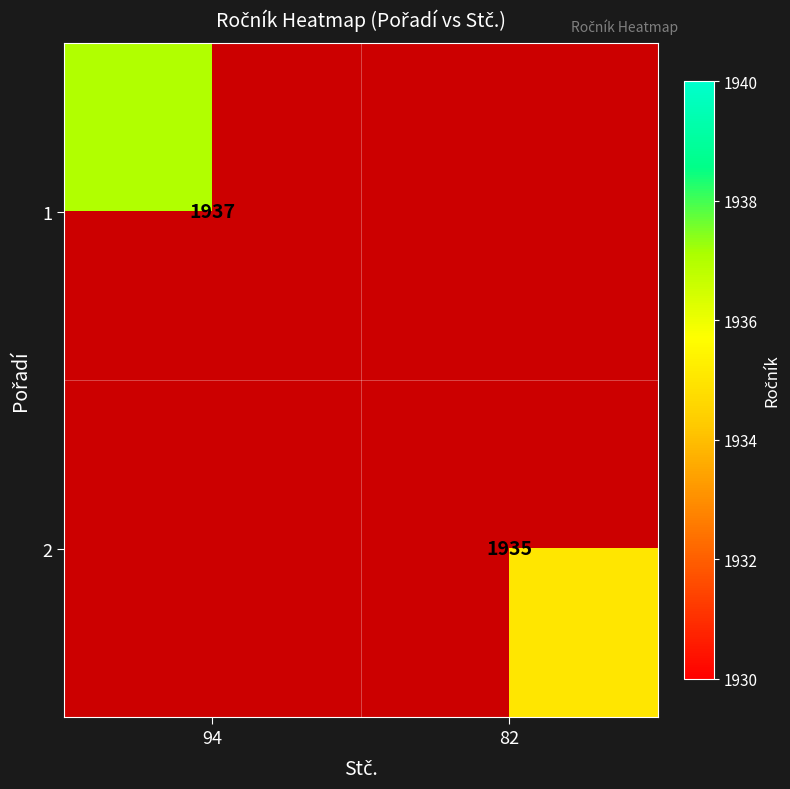

Which has a higher value, 82 or 94?

94